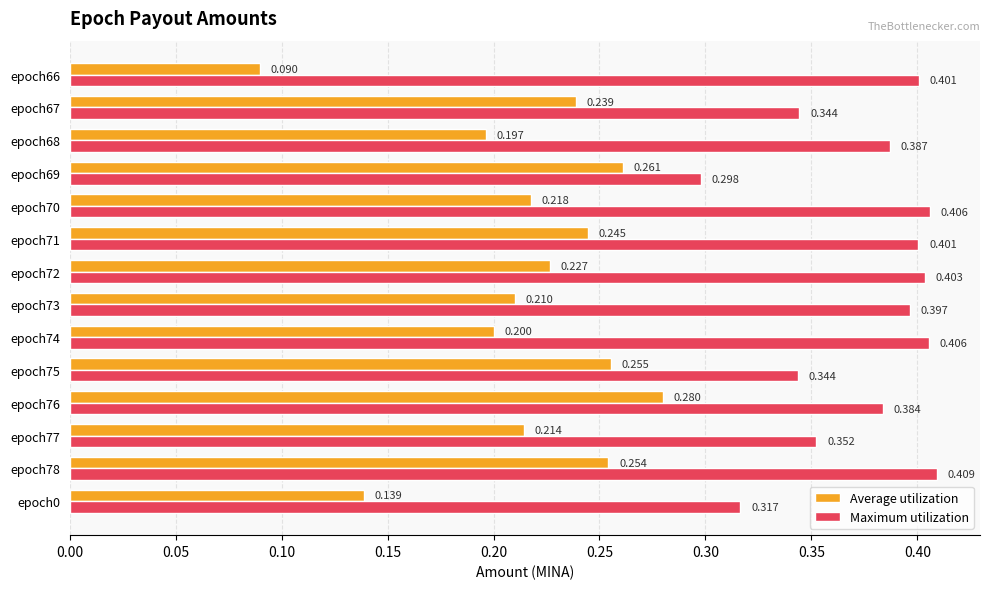

At epoch66, list the series in order from largest to smallest.

Maximum utilization, Average utilization